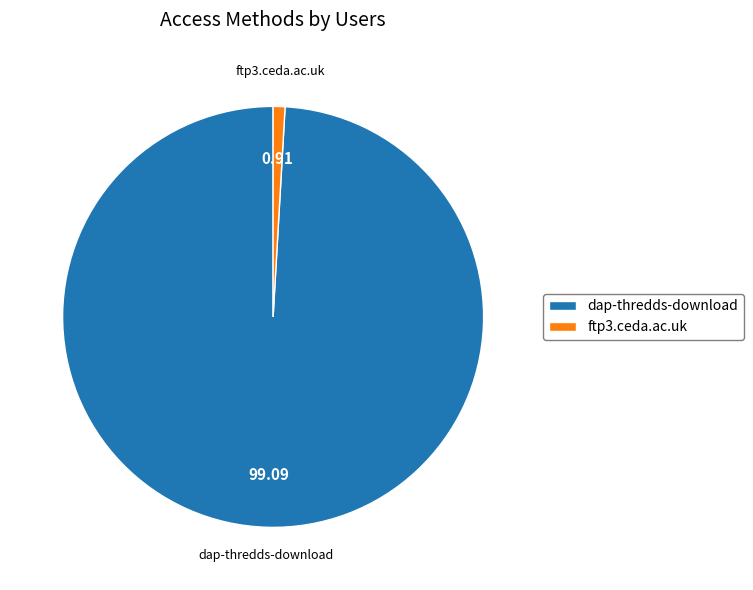

Which slice represents more than half of the pie?

dap-thredds-download